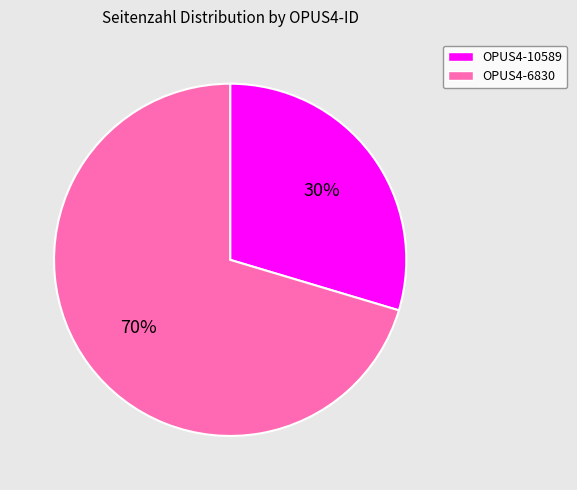

Is the sum of OPUS4-6830 and OPUS4-10589 greater than half?

Yes